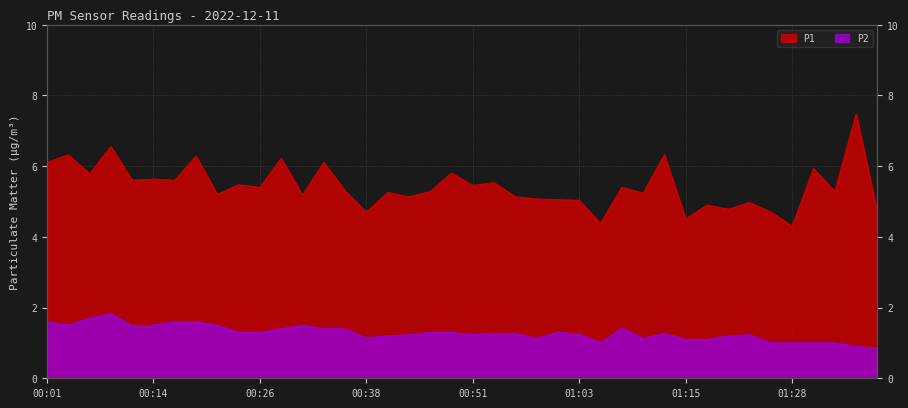

What is the value of the P2 point at the 23rd from the left?

1.3